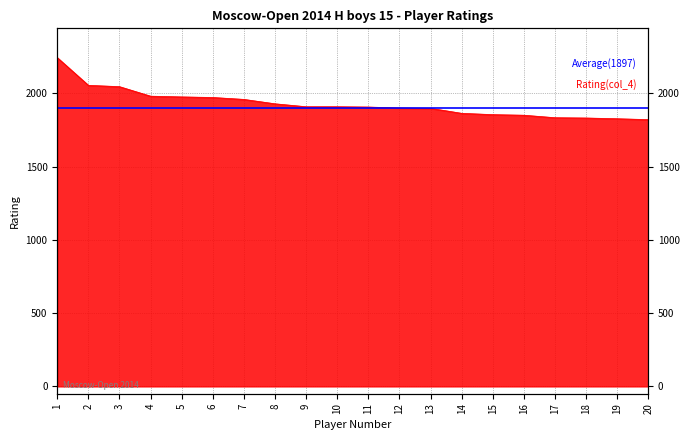

Reading left to right, list all the values displayed in this chart.

2244	2055	2046	1981	1976	1972	1959	1929	1909	1909	1907	1900	1898	1864	1855	1851	1834	1832	1827	1821